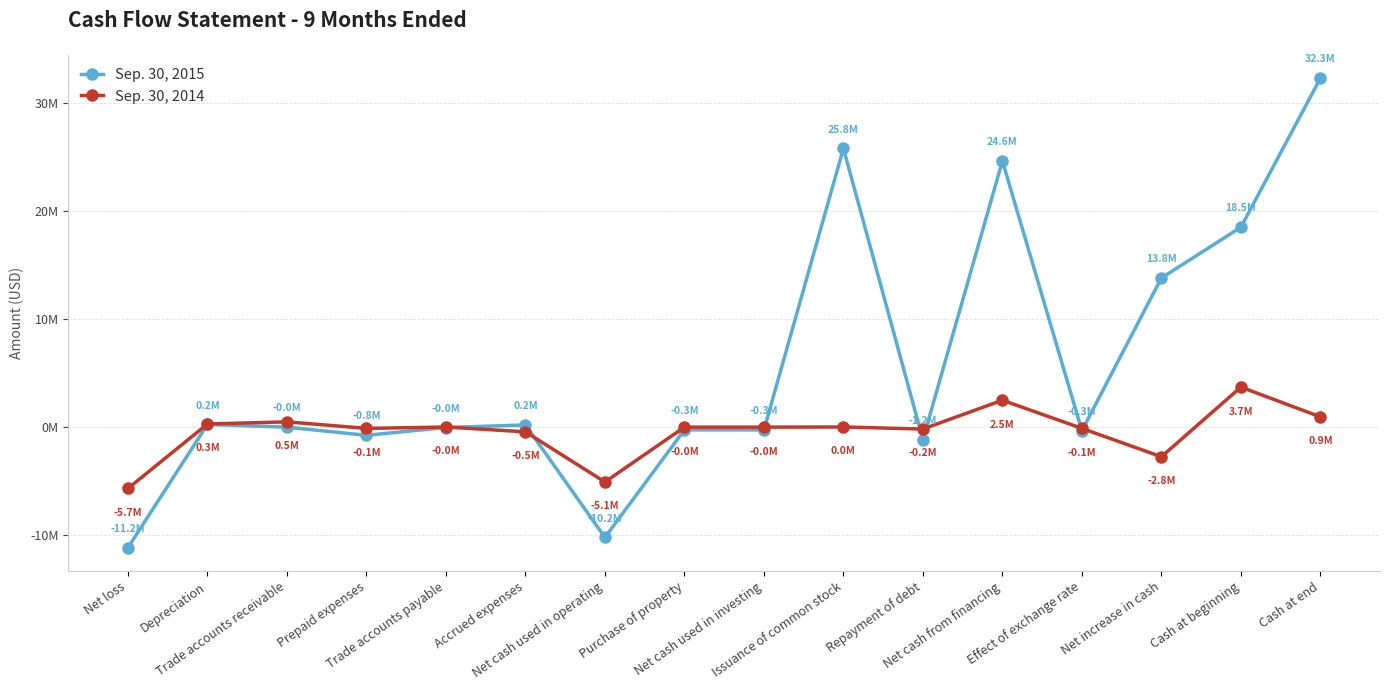

At which category does the chart reach its peak across all series?

Cash at end